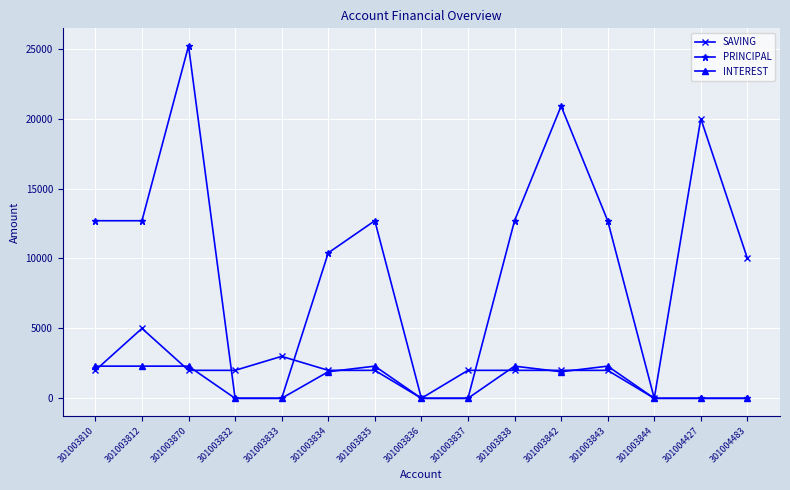

Rank the series by their average value, from lowest to highest.

INTEREST, SAVING, PRINCIPAL